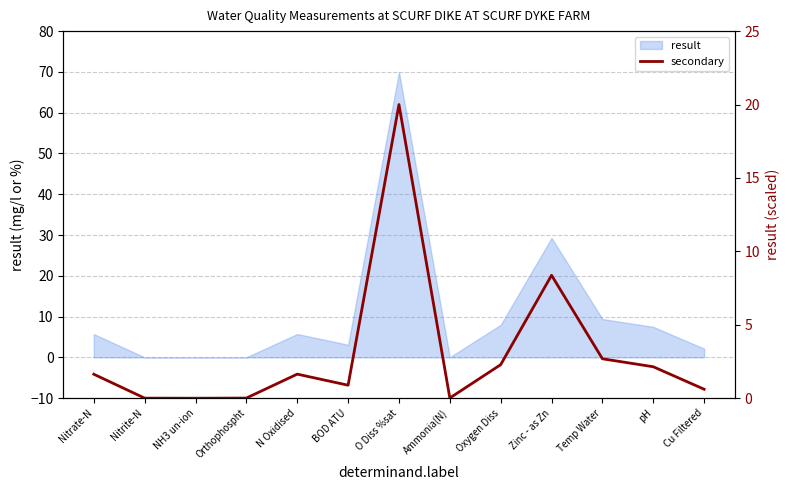

Which category has the highest value across all series?

O Diss %sat